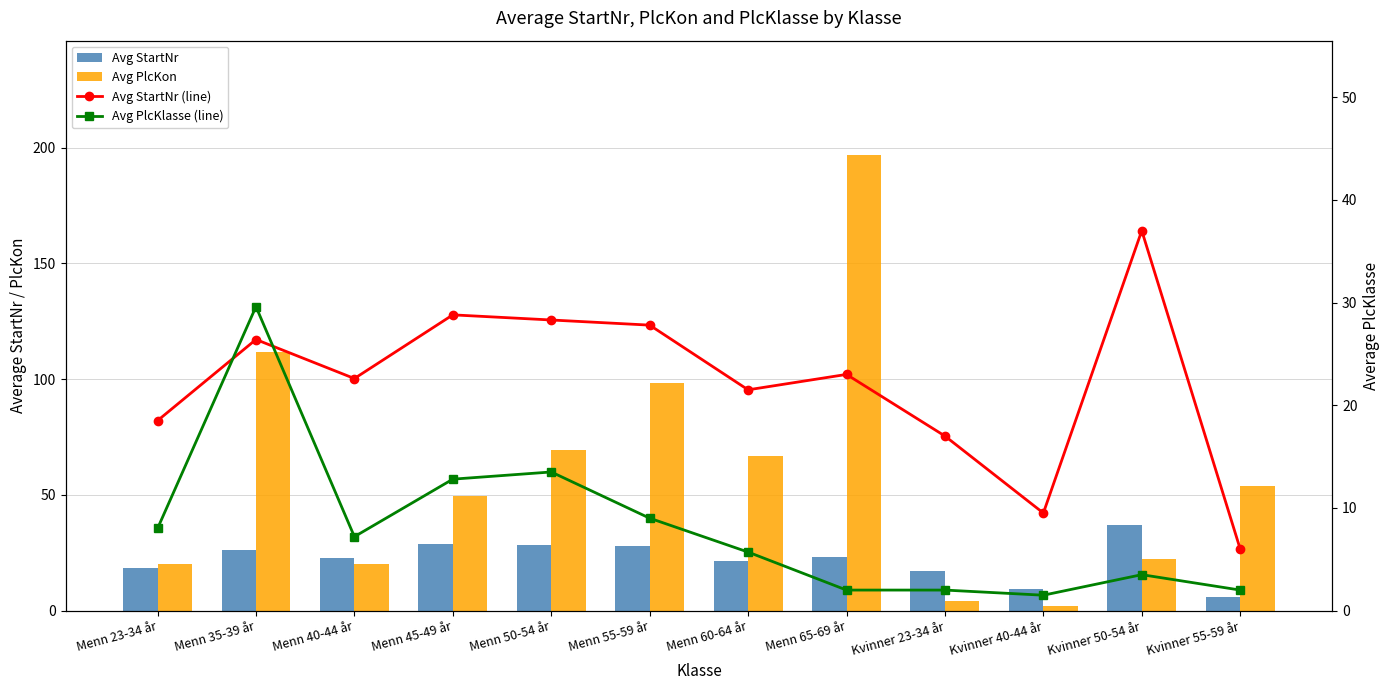

Is it true that Avg PlcKlasse (line) equals 2.6 at Menn 40-44 år?

False